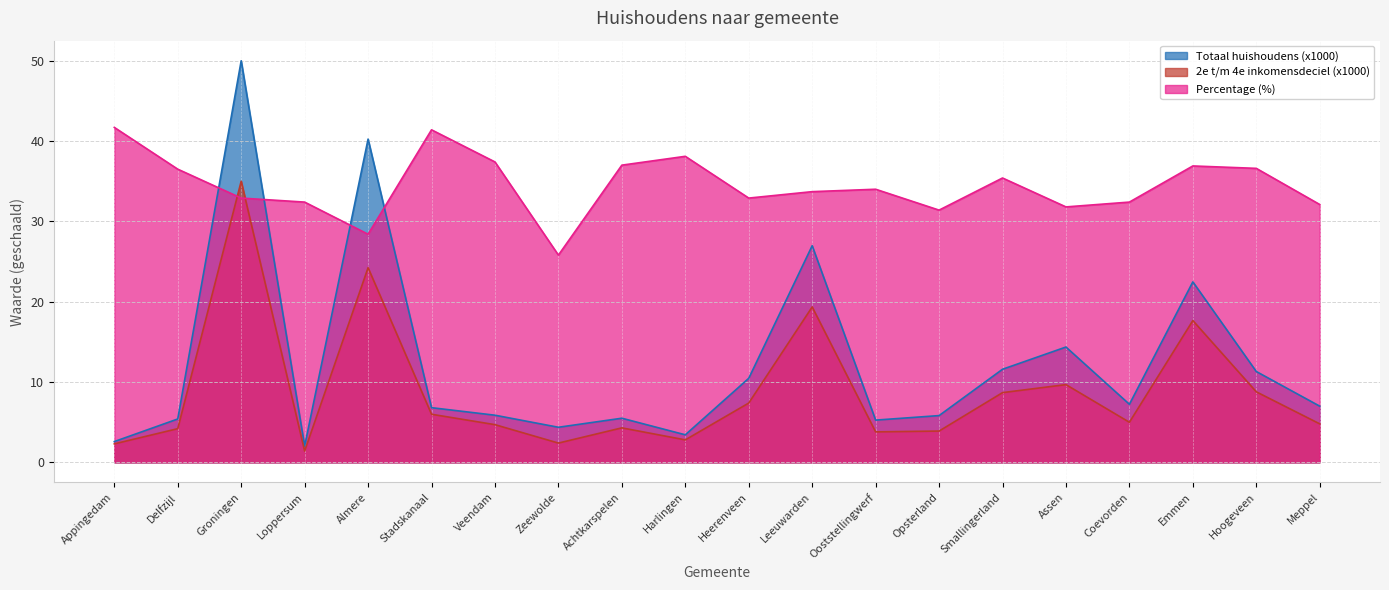

What are all the series names shown in the legend?

Totaal huishoudens (x1000), 2e t/m 4e inkomensdeciel (x1000), Percentage (%)